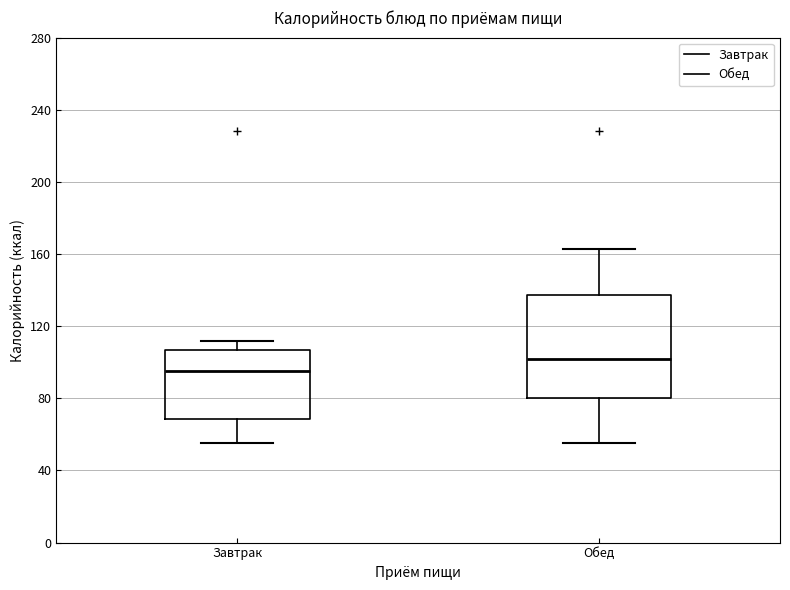

Reading left to right, read every box against the y-axis: the position of its median line, the range the box covers, and the ends of its whiskers. The values are not printed on the chart, so give them approximately, as read against the axis.

Завтрак: median 95, box 70 to 105, whiskers 55 to 110
Обед: median 100, box 80 to 140, whiskers 55 to 165